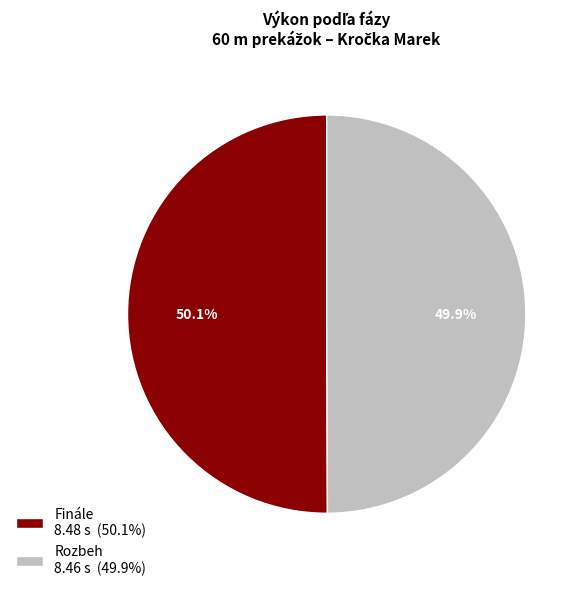

How many segments does this pie chart have?

2